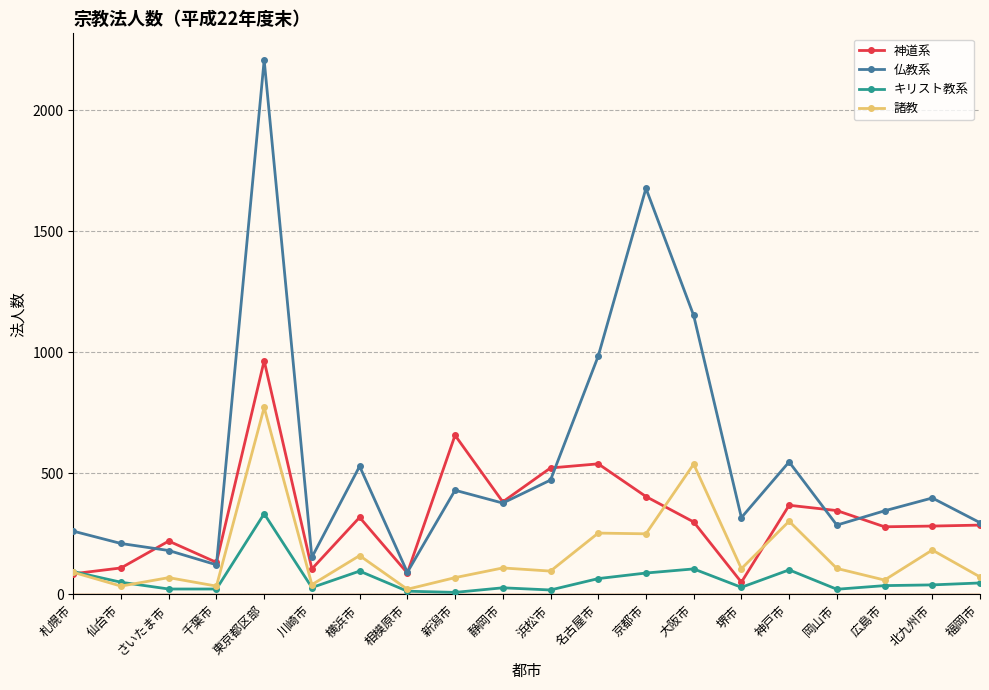

In 神道系, how many points are lower than both neighbors (excluding endpoints)?

6